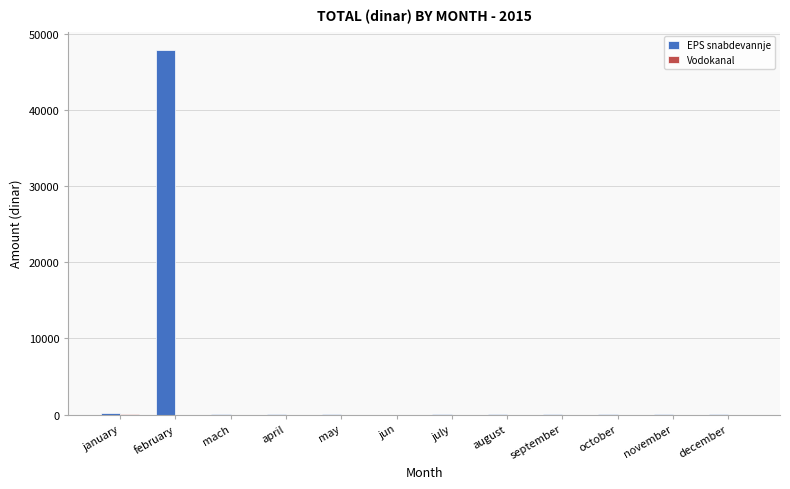

What is the highest value of the EPS snabdevannje series?

47878